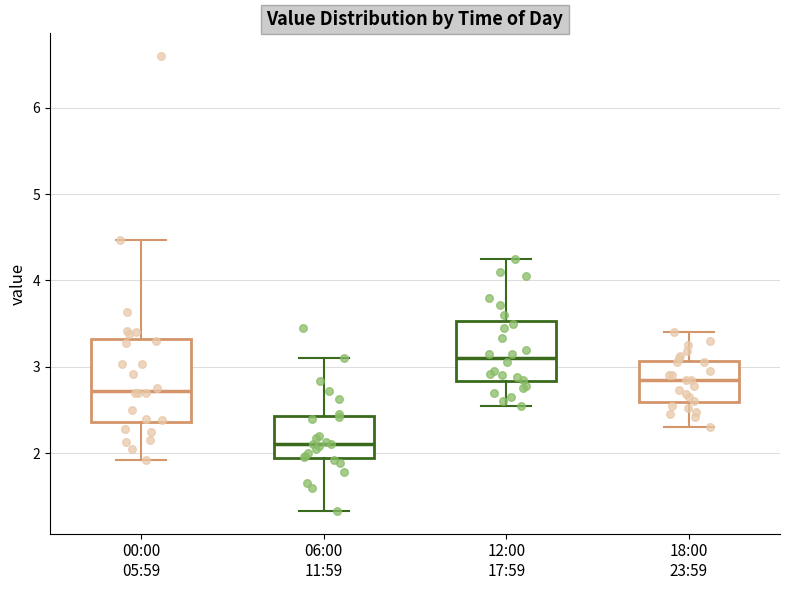

Which box's median line is the highest?

12:00 17:59